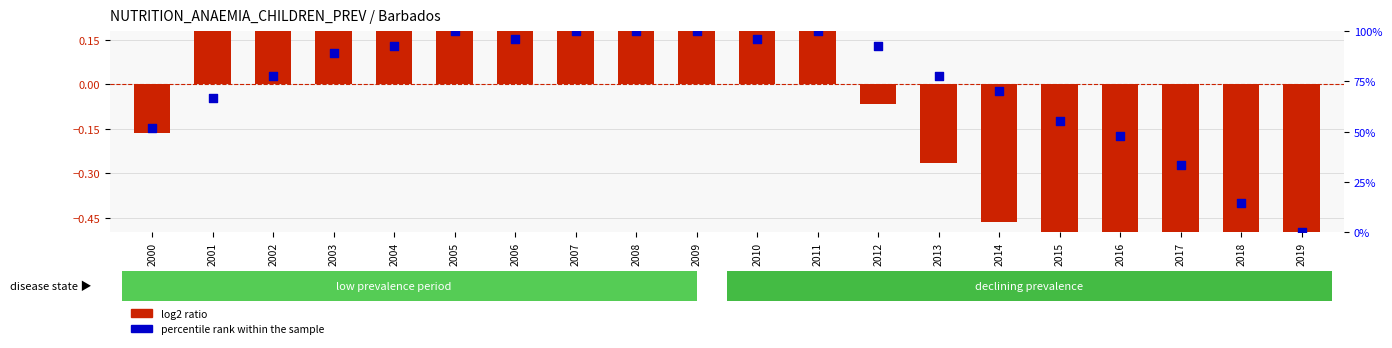

Which series reaches the maximum Y coordinate?

percentile rank within the sample